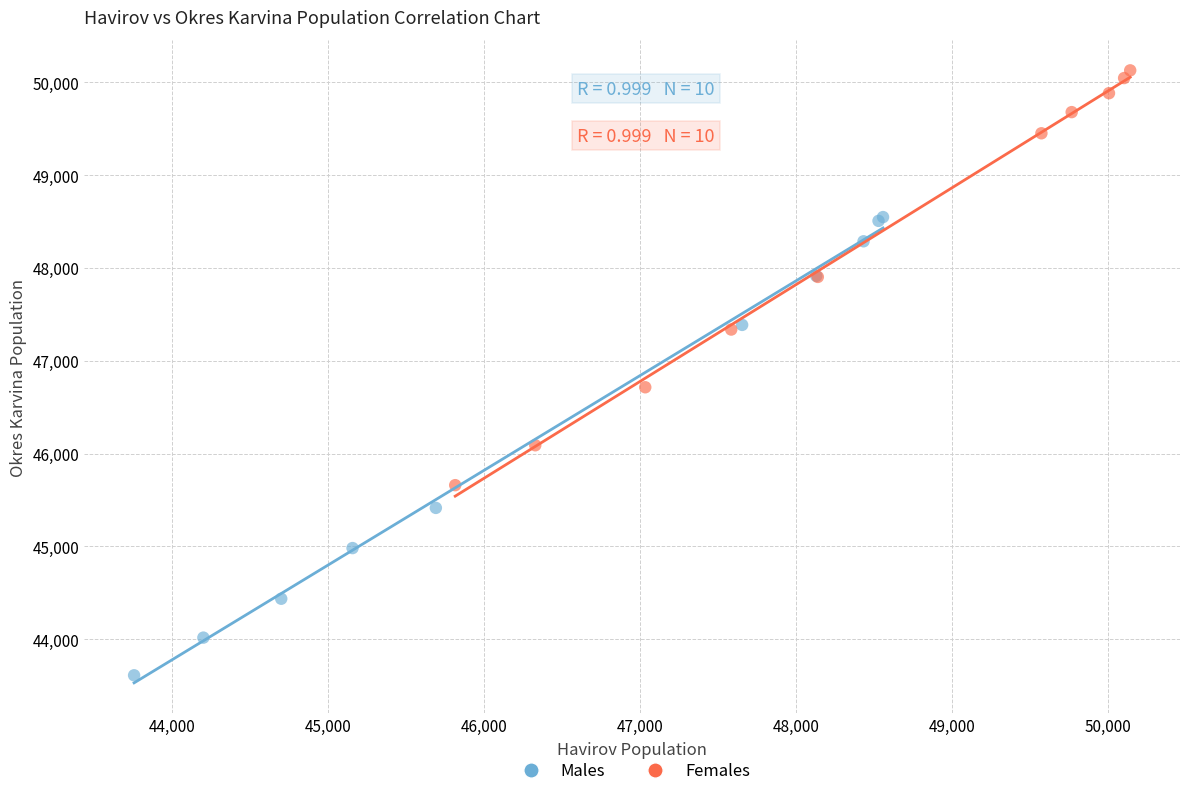

Which series contains the highest Y value?

Females